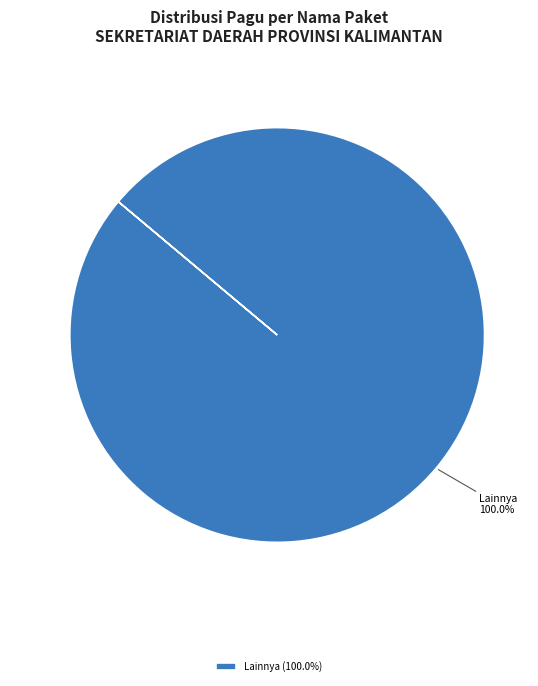

Does any single category account for the majority?

Yes